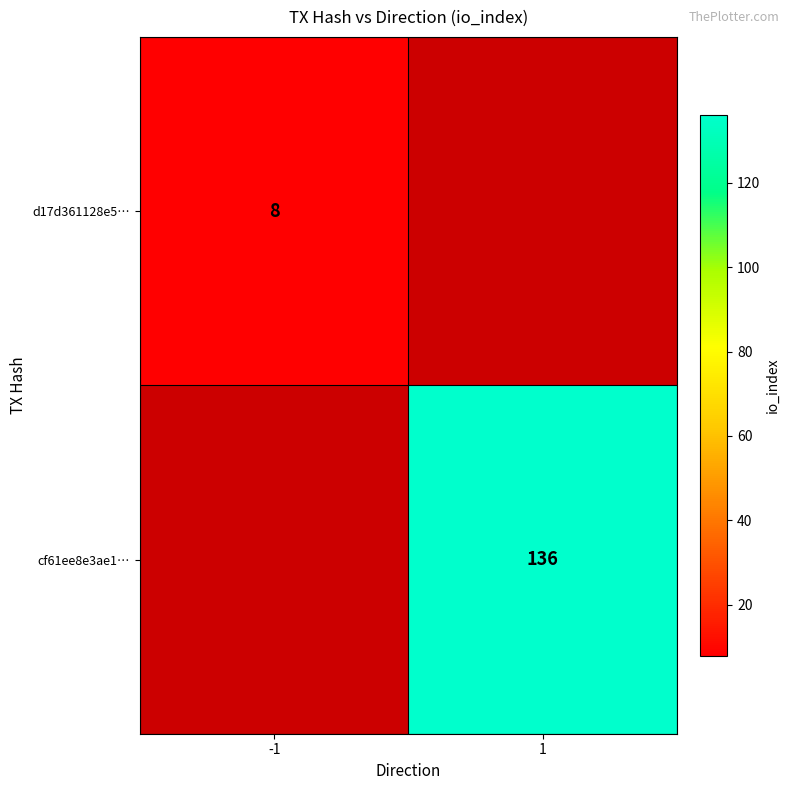

The cf61ee8e3ae1… series shows 136 at 1. True or false?

True